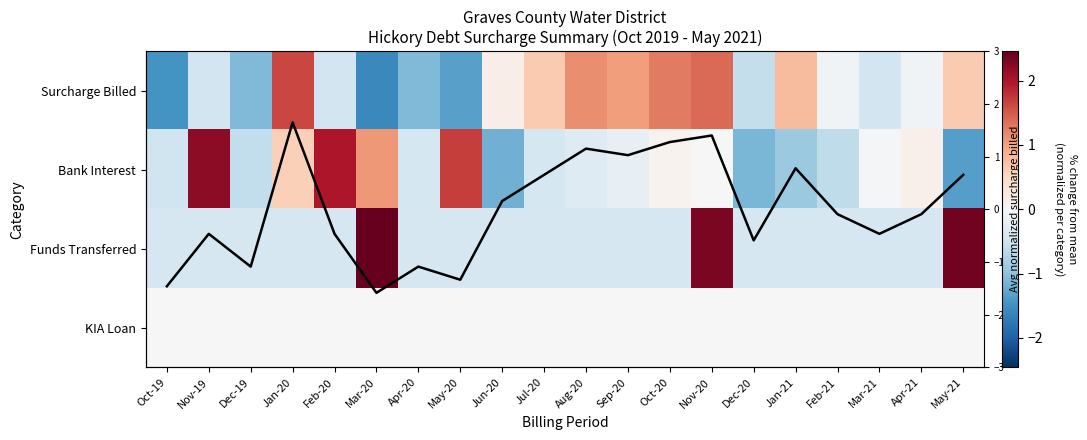

The value of Bank Interest at Feb-21 is -0.9. True or false?

False